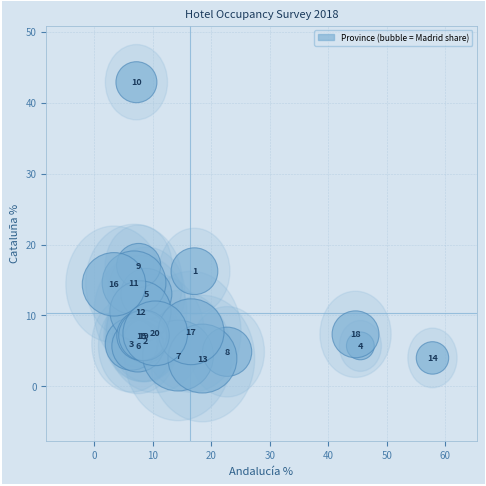

What Y value in the scatter plot is closest to 23?

17.0